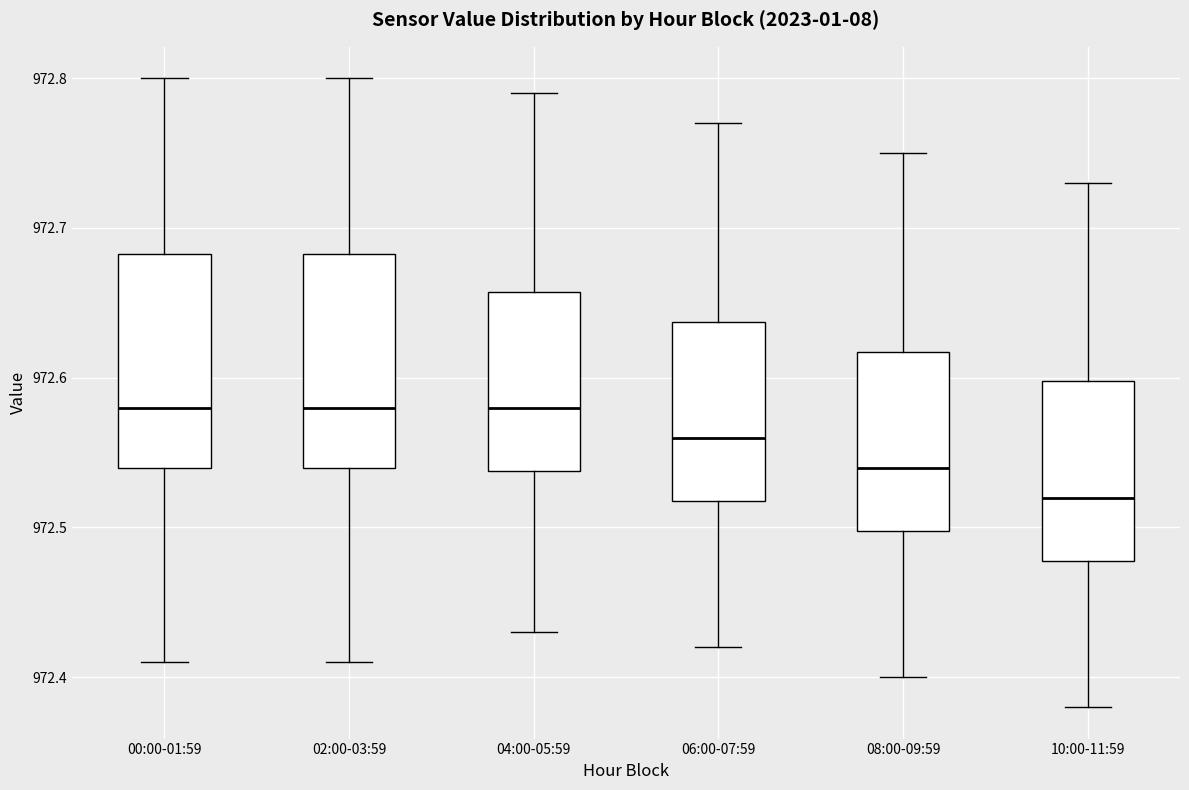

Which box has the lowest median line?

10:00-11:59